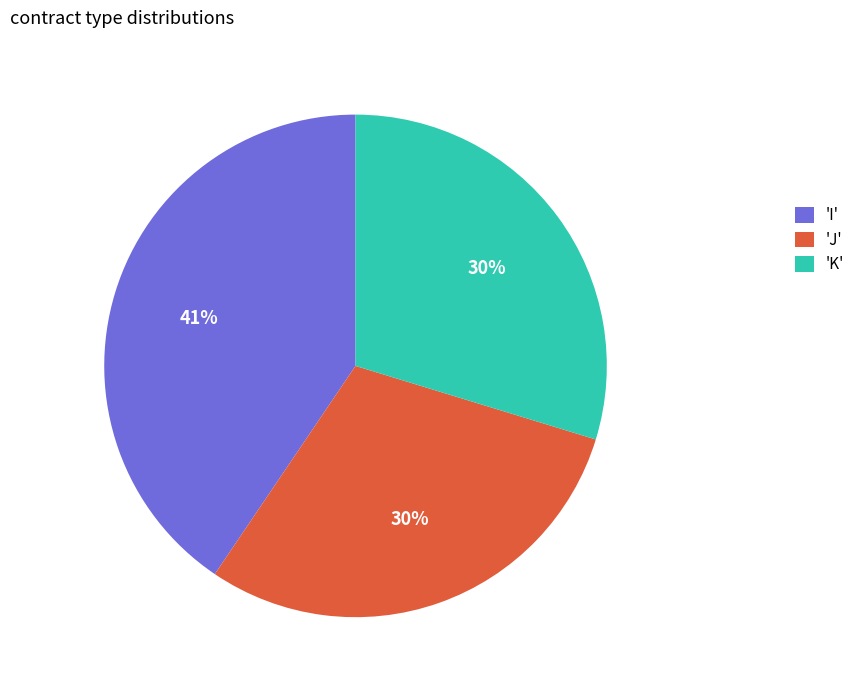

To the nearest percent, what portion does 'K' represent?

30%